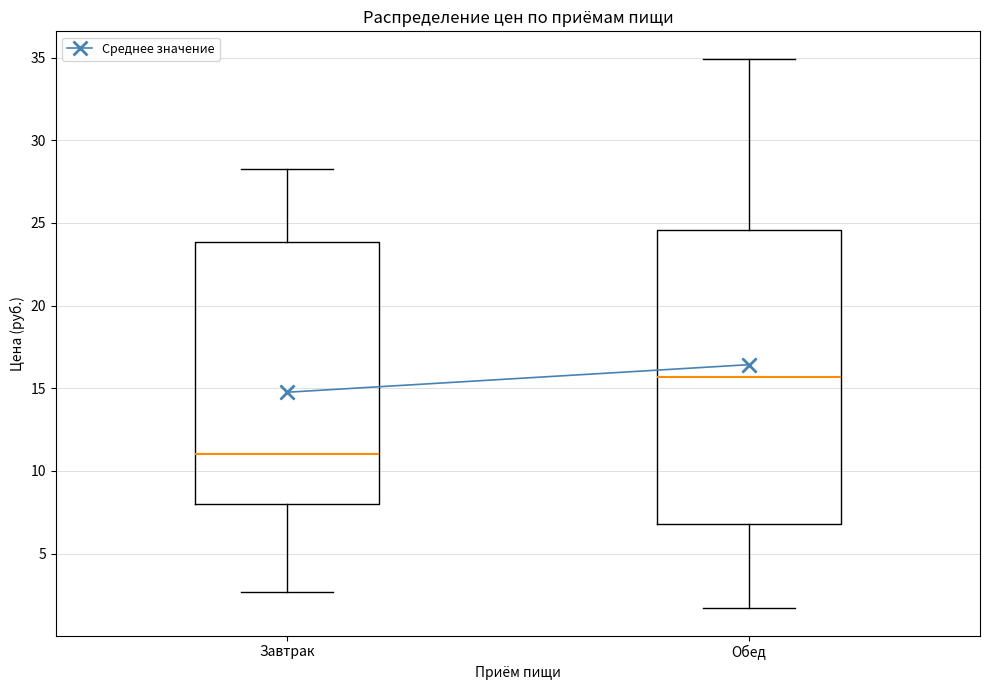

Reading left to right, transcribe this box plot: for each box, give where its median line is, the range the box spans, and where its two whiskers end, as read against the y-axis. The values are not printed on the chart, so give them approximately, as read against the axis.

Завтрак: median 11.0, box 8.0 to 24.0, whiskers 2.5 to 28.5
Обед: median 15.5, box 7.0 to 24.5, whiskers 1.5 to 35.0